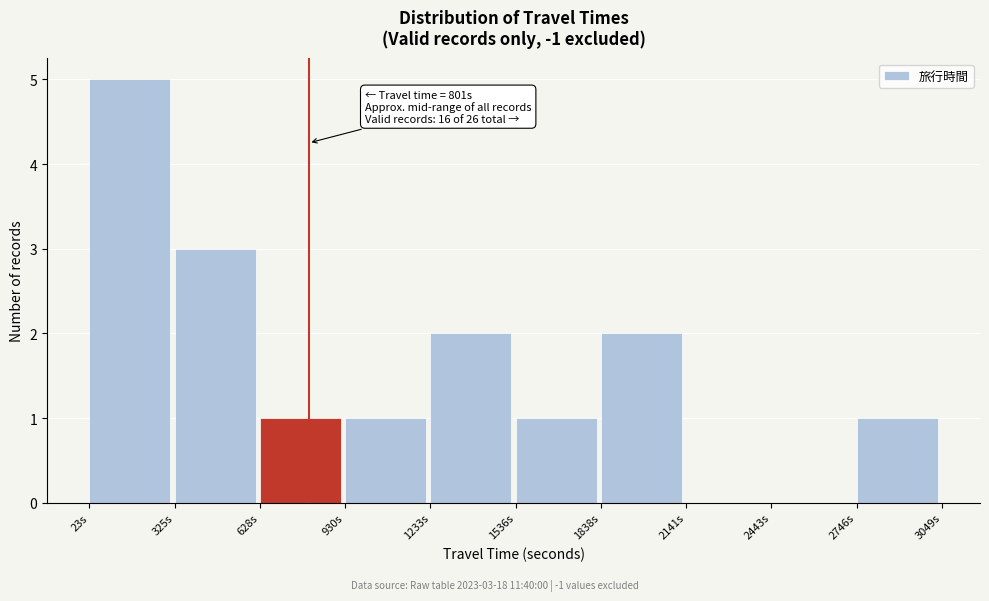

Which range on the x-axis has the tallest bar?

0 to 350